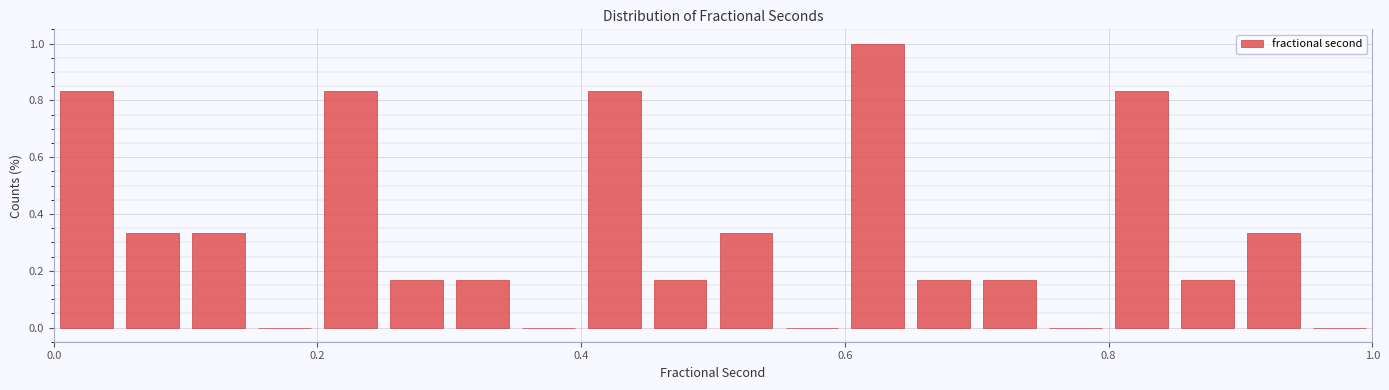

Around what value on the x-axis is the tallest bar? Give the approximate position of its centre, as read against the axis.

0.62